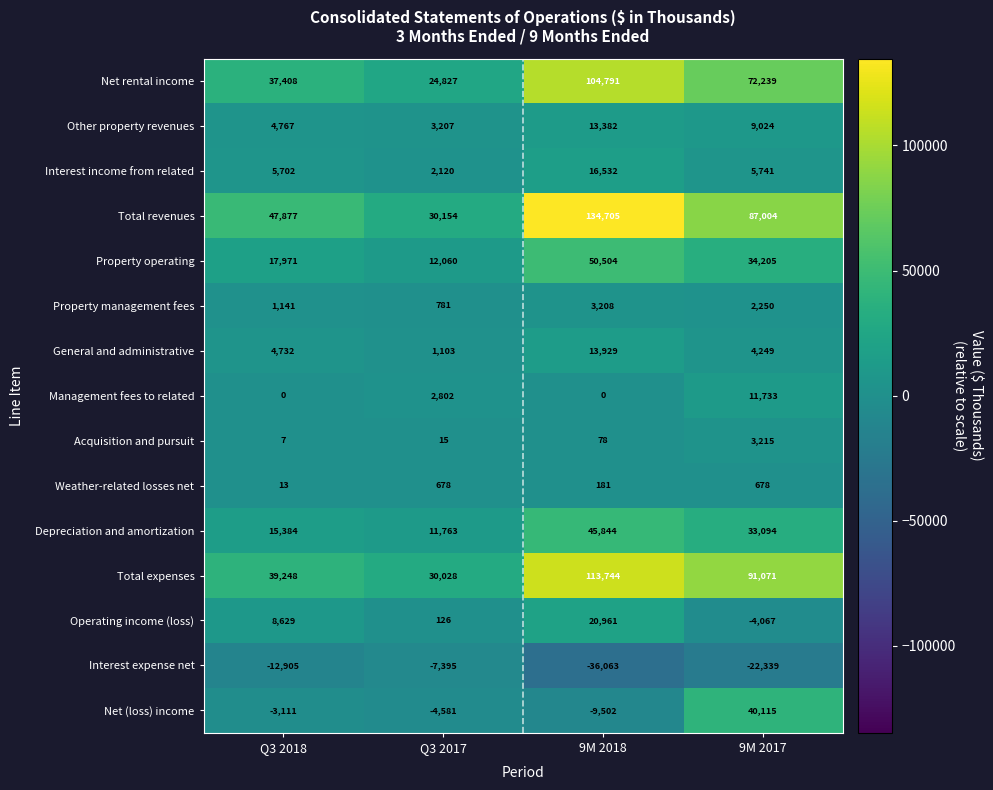

Which series has the largest range (max minus min)?

Total revenues